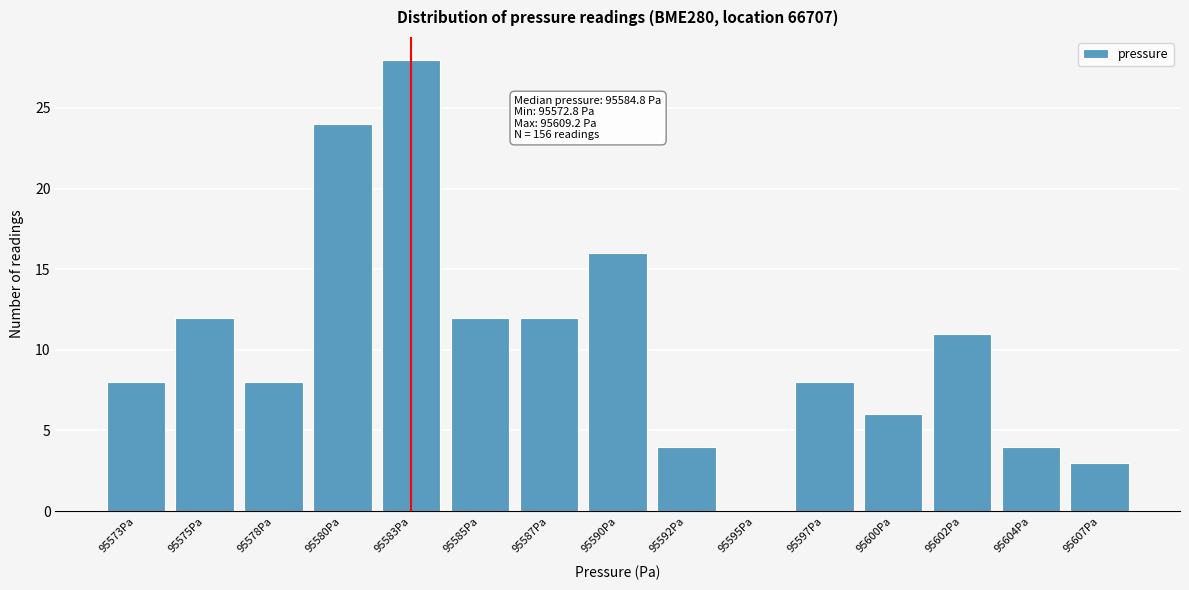

Reading left to right, what are all the values shown in this chart?

95573Pa=8	95575Pa=12	95578Pa=8	95580Pa=24	95583Pa=28	95585Pa=12	95587Pa=12	95590Pa=16	95592Pa=4	95595Pa=0	95597Pa=8	95600Pa=6	95602Pa=11	95604Pa=4	95607Pa=3